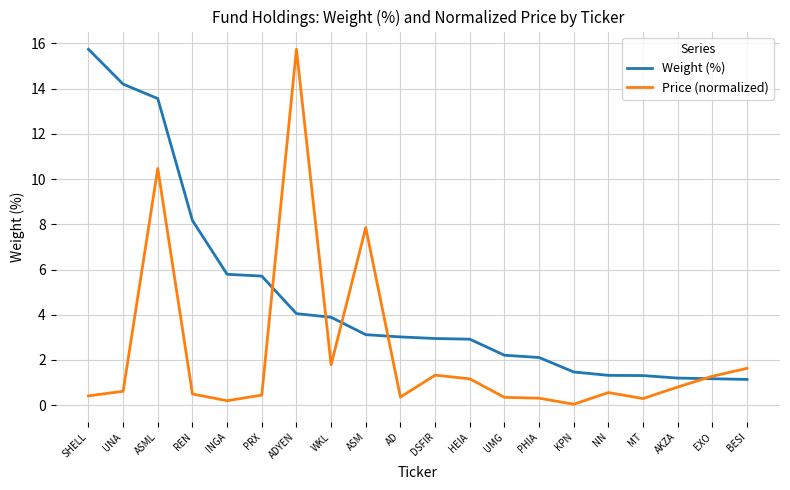

The Weight (%) series shows 1.2 at EXO. True or false?

True